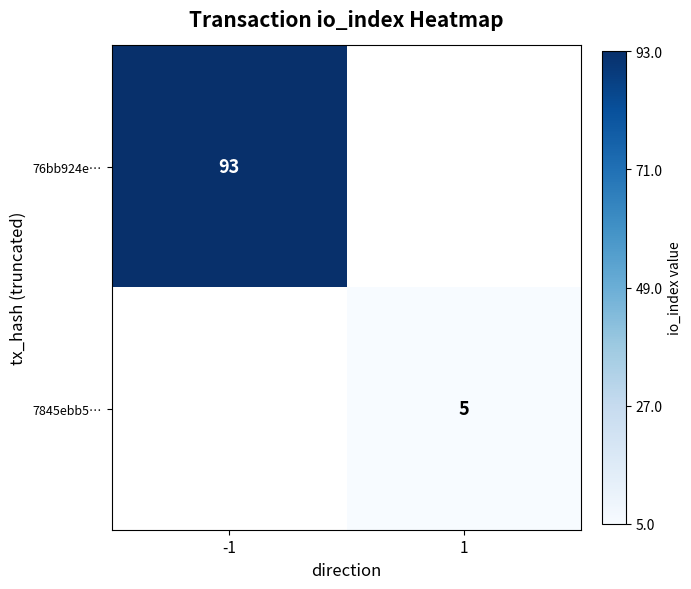

Between 1 and -1, which is larger?

-1